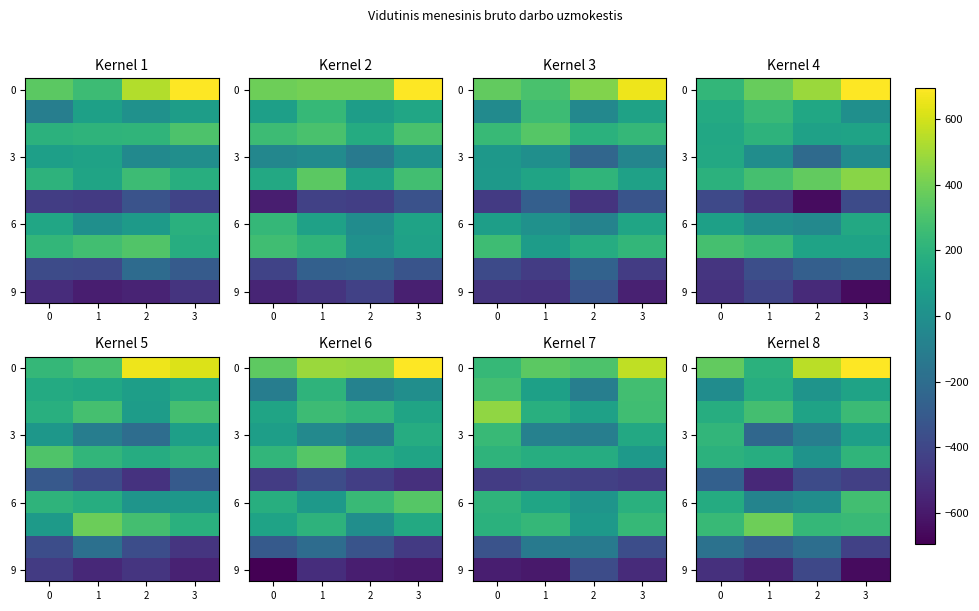

What is the difference between the highest and lowest values at 3?

1390.5